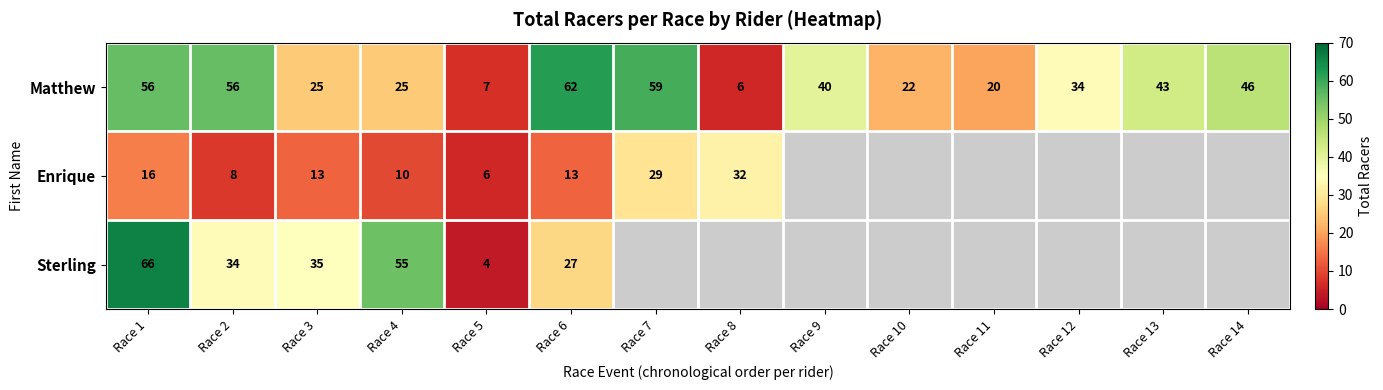

The value of Enrique at Race 6 is 13. True or false?

True